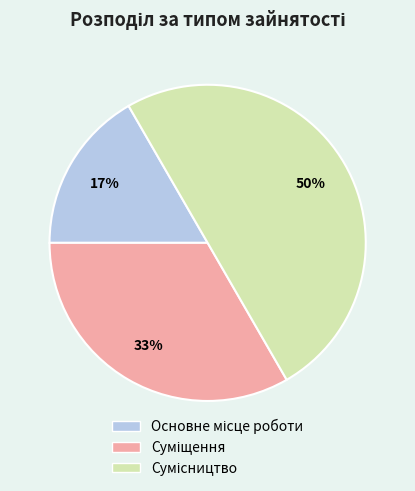

To the nearest percent, what is the difference between the largest and smallest slice percentages?

33%